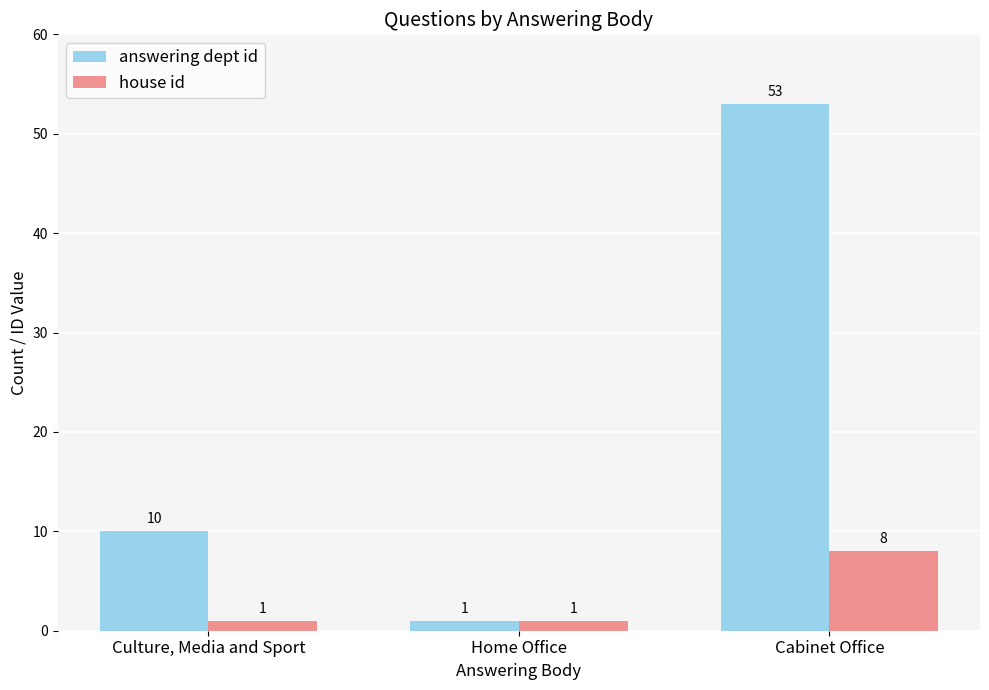

Is it true that answering dept id equals 10 at Culture, Media and Sport?

True